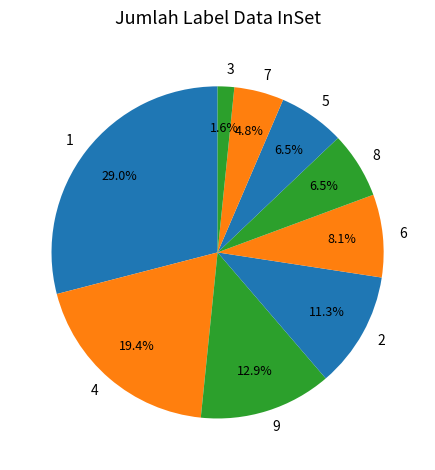

The 1 slice represents 1% of the pie. True or false?

False